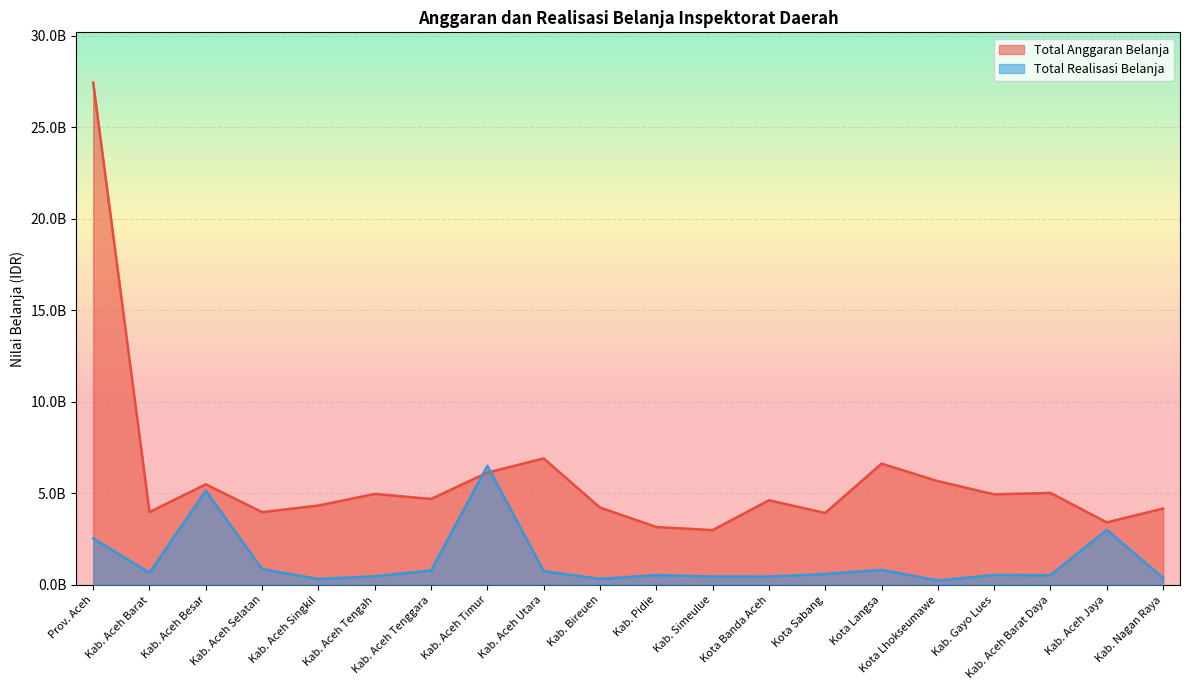

Reading left to right, extract all data points from this chart.

Total Anggaran Belanja: Prov. Aceh=27452316166	Kab. Aceh Barat=3986075946	Kab. Aceh Besar=5499988495	Kab. Aceh Selatan=3979356866	Kab. Aceh Singkil=4341174149	Kab. Aceh Tengah=4976033778	Kab. Aceh Tenggara=4699546644	Kab. Aceh Timur=6138338950	Kab. Aceh Utara=6914828751	Kab. Bireuen=4231488566	Kab. Pidie=3168876156	Kab. Simeulue=2998251886	Kota Banda Aceh=4626716072	Kota Sabang=3934954435	Kota Langsa=6628671017	Kota Lhokseumawe=5674418778	Kab. Gayo Lues=4951434389	Kab. Aceh Barat Daya=5028765522	Kab. Aceh Jaya=3420272958	Kab. Nagan Raya=4177109317
Total Realisasi Belanja: Prov. Aceh=2545315160	Kab. Aceh Barat=667117258	Kab. Aceh Besar=5150122073	Kab. Aceh Selatan=871247936	Kab. Aceh Singkil=325209585	Kab. Aceh Tengah=474743914	Kab. Aceh Tenggara=793926288	Kab. Aceh Timur=6510691043	Kab. Aceh Utara=756454378	Kab. Bireuen=329331400	Kab. Pidie=542059263	Kab. Simeulue=459357076	Kota Banda Aceh=458184142	Kota Sabang=596394790	Kota Langsa=829247113	Kota Lhokseumawe=243280407	Kab. Gayo Lues=545070806	Kab. Aceh Barat Daya=532124950	Kab. Aceh Jaya=3012802495	Kab. Nagan Raya=380498325